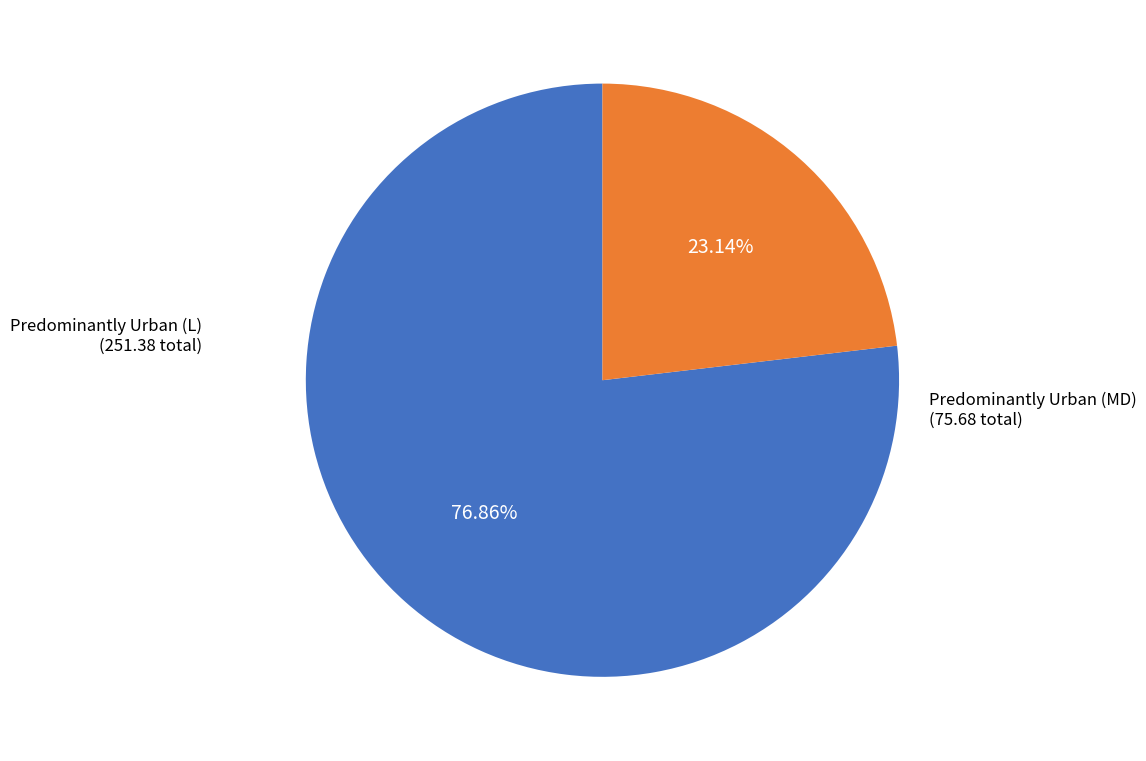

Combined, do Predominantly Urban (MD) and Predominantly Urban (L) account for over 50%?

Yes